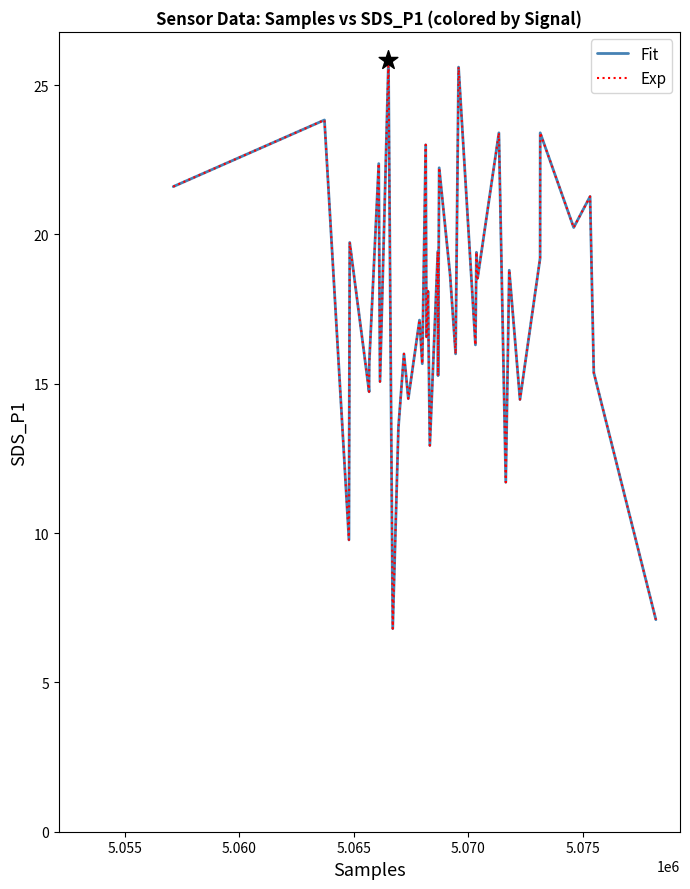

Is this an area chart (filled region under the line)?

No